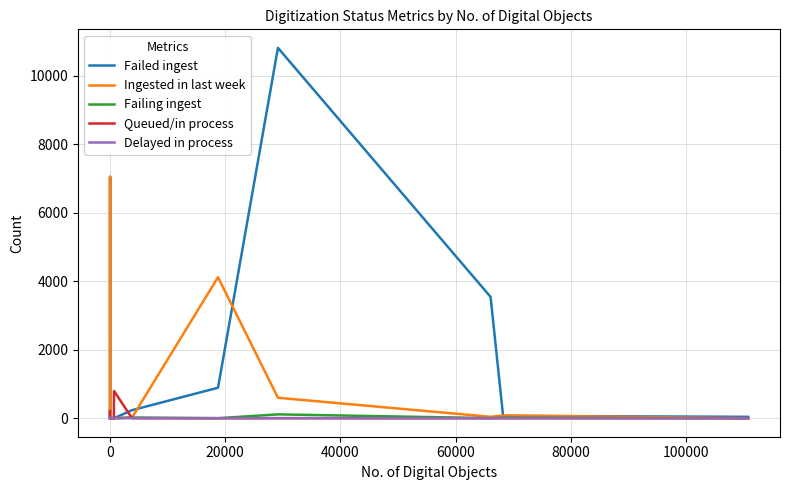

In Failing ingest, how many points are lower than both neighbors (excluding endpoints)?

2